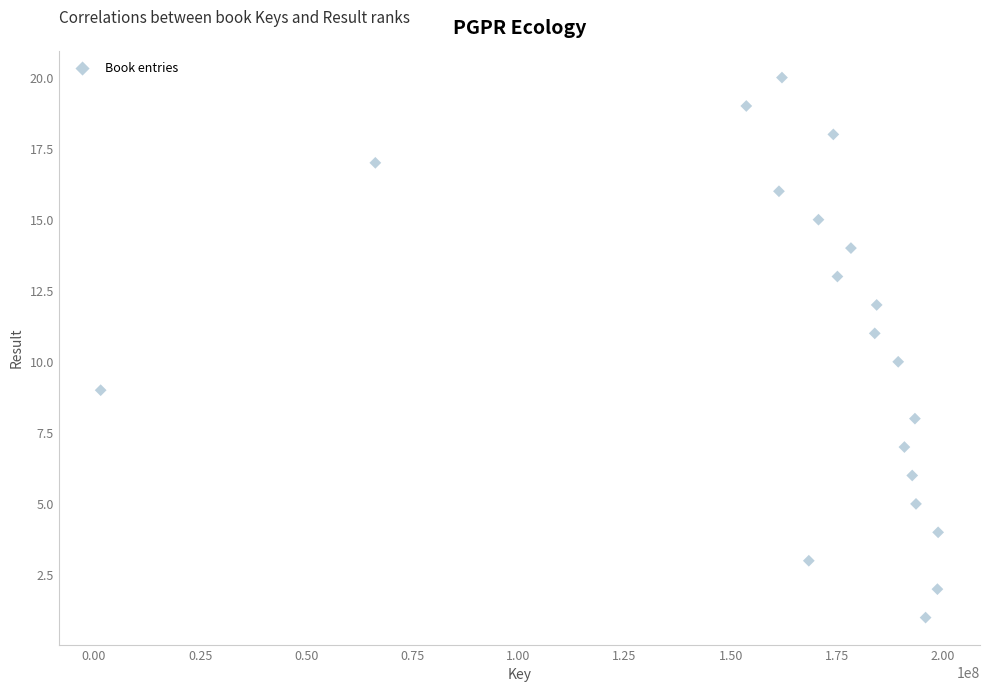

What is the range of Y values (max minus min)?

19